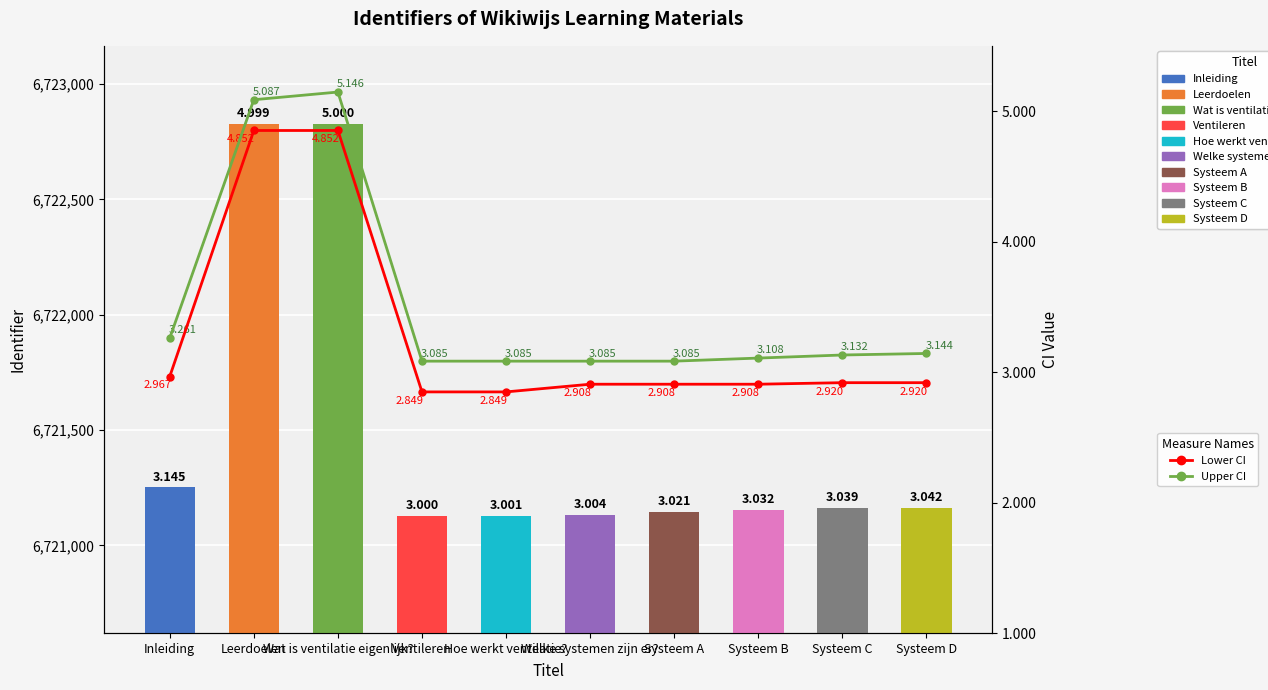

Rank the series by their maximum value, from highest to lowest.

Upper CI, Lower CI